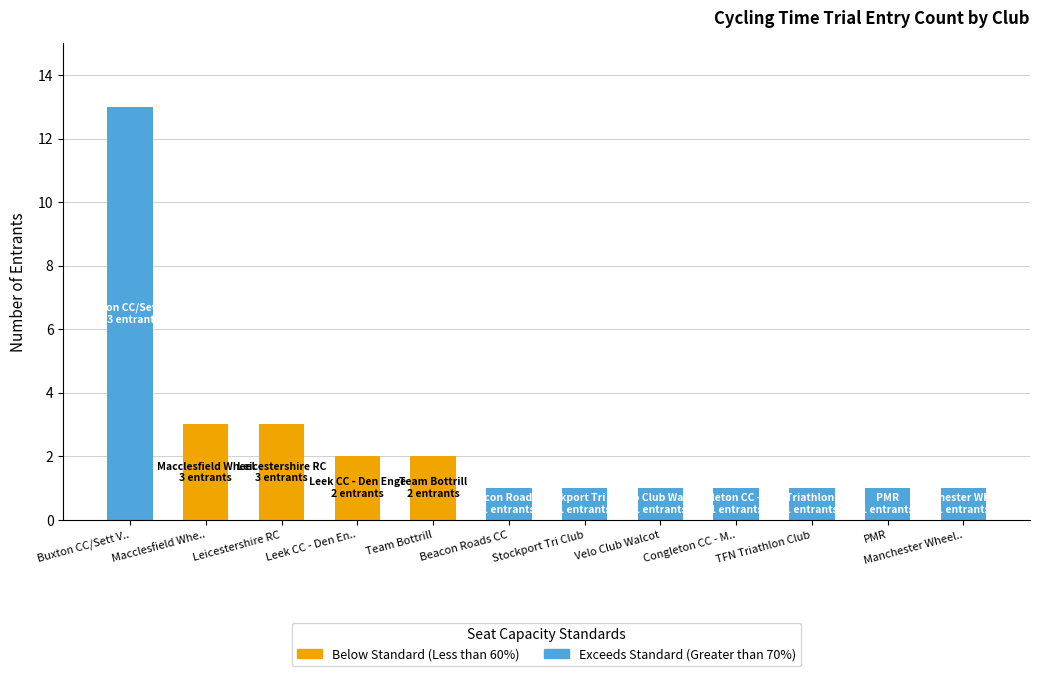

Approximately how many times larger is the value at Macclesfield Whe.. compared to PMR?

3.0